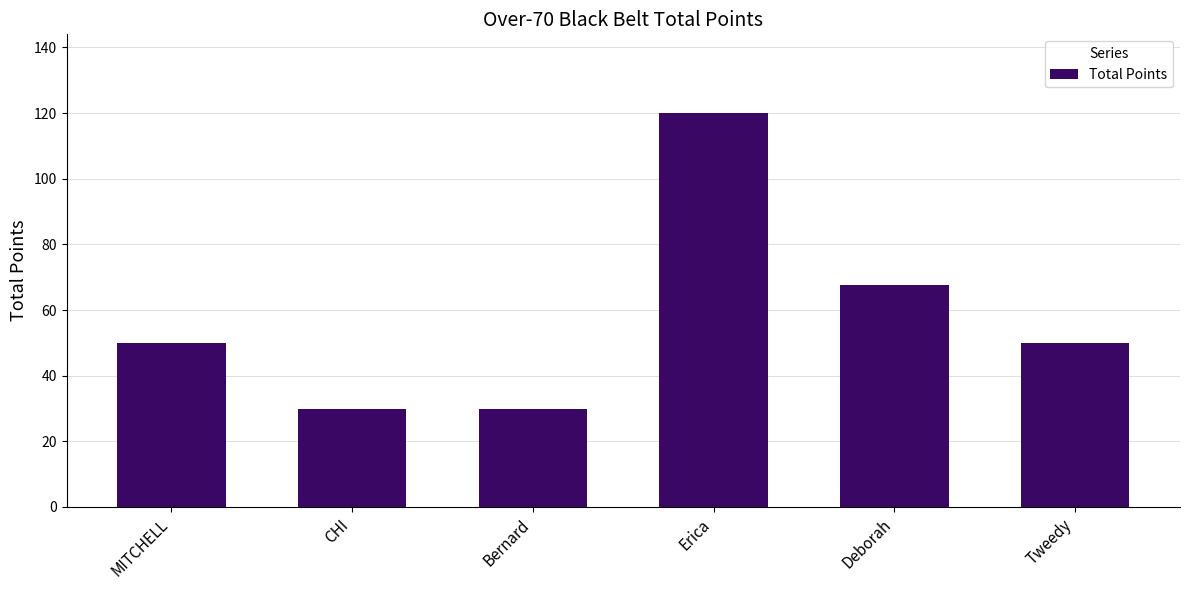

What is the ratio of the value at Tweedy to the value at CHI?

1.7